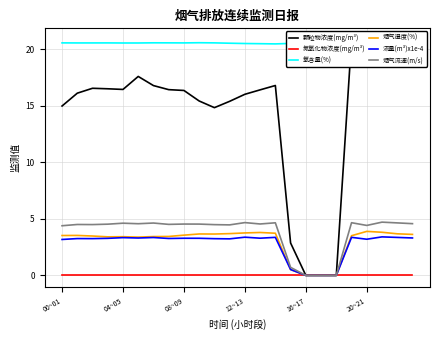

True or false: 氧含量(%) and 烟气流速(m/s) intersect in this chart.

False